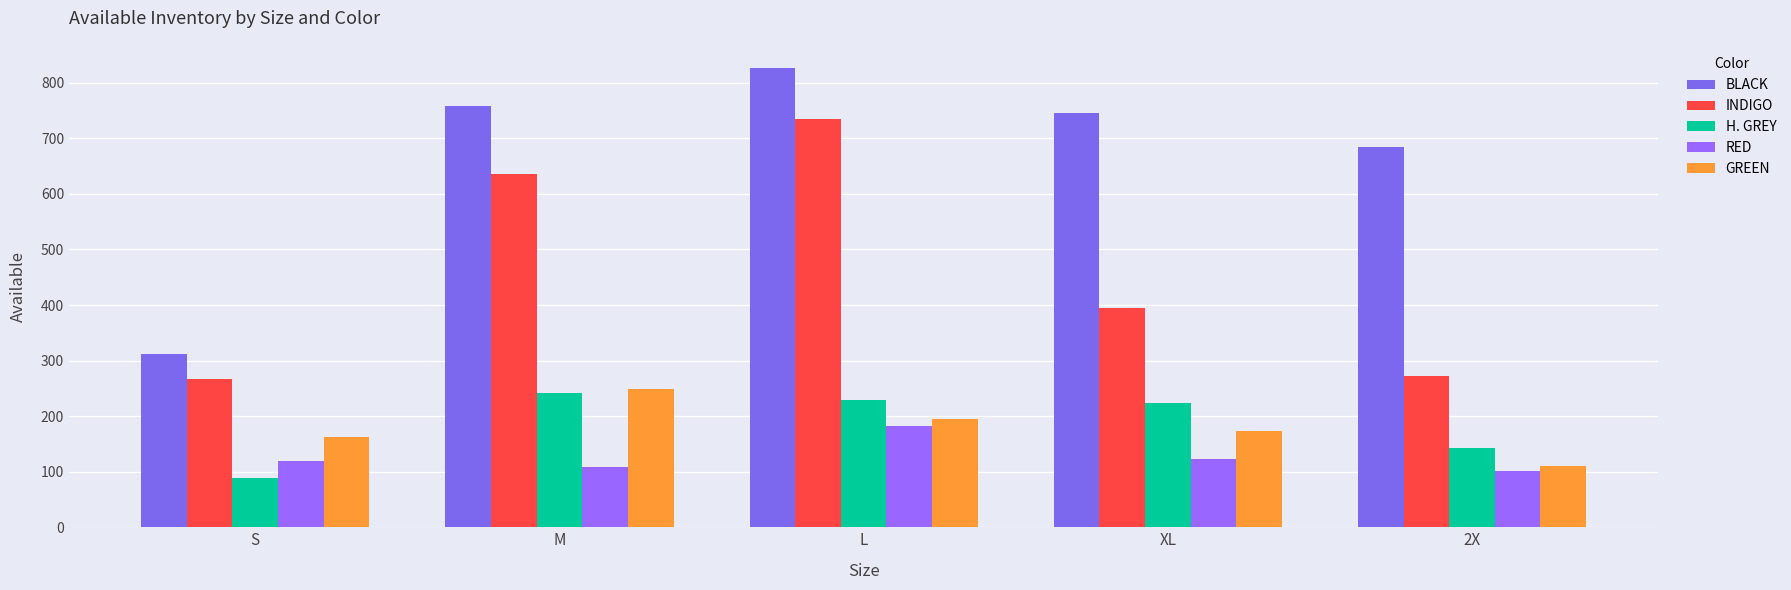

Which series has the largest total across all categories?

BLACK